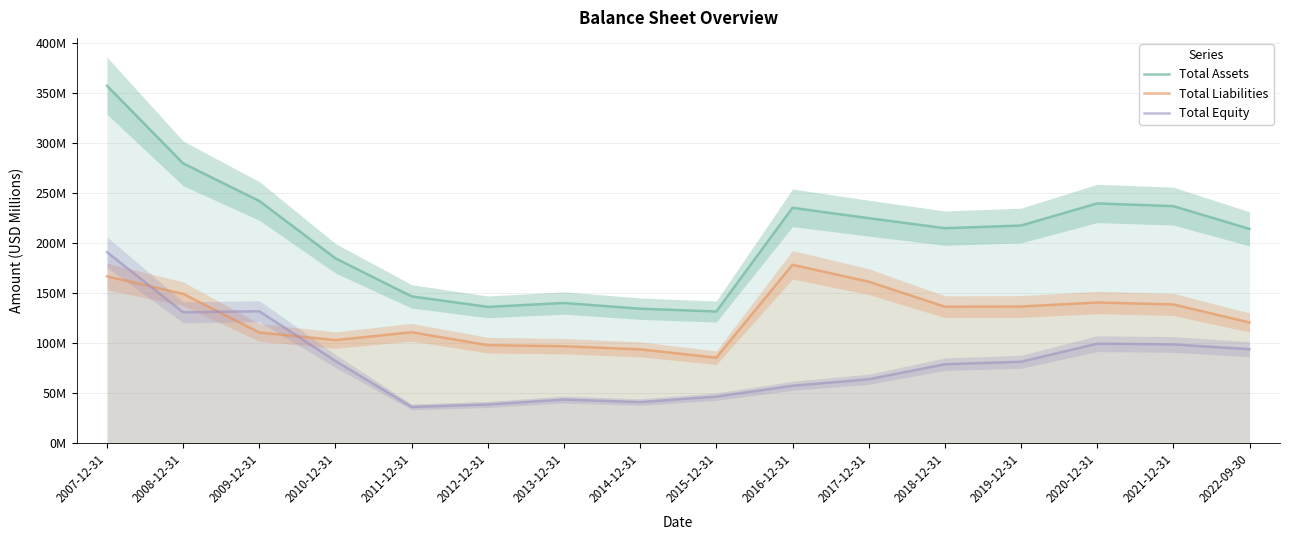

In Total Liabilities, how many points are higher than both neighbors (excluding endpoints)?

3